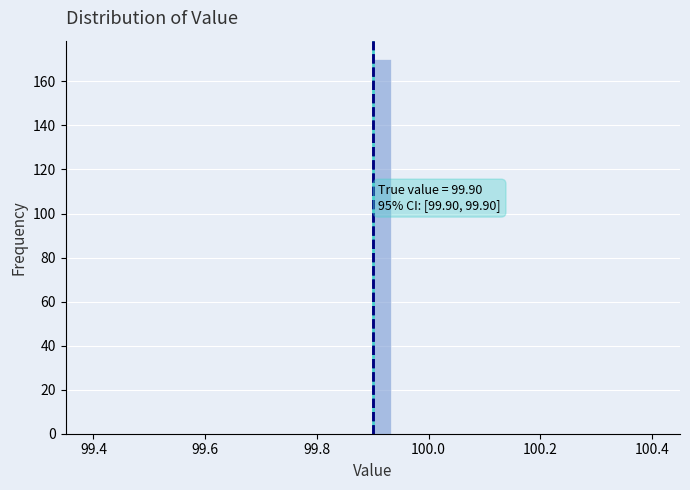

Read against the x-axis, roughly where is the centre of the tallest bar?

99.92